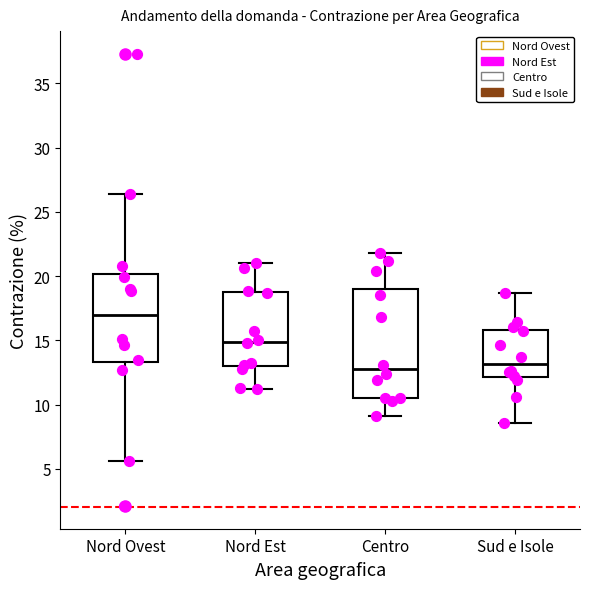

Which box has the highest median line?

Nord Ovest